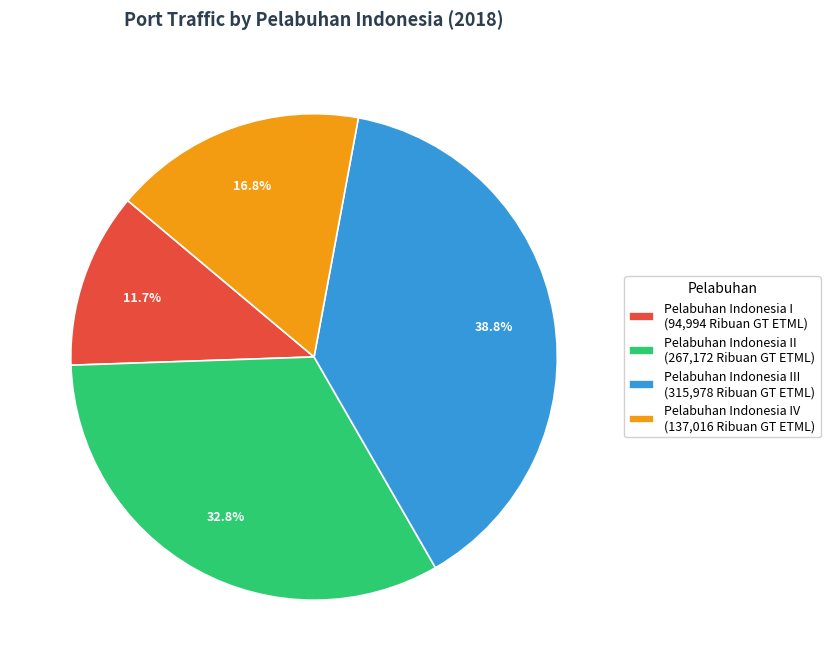

Which has a higher value, Pelabuhan Indonesia III (315,978 Ribuan GT ETML) or Pelabuhan Indonesia I (94,994 Ribuan GT ETML)?

Pelabuhan Indonesia III (315,978 Ribuan GT ETML)